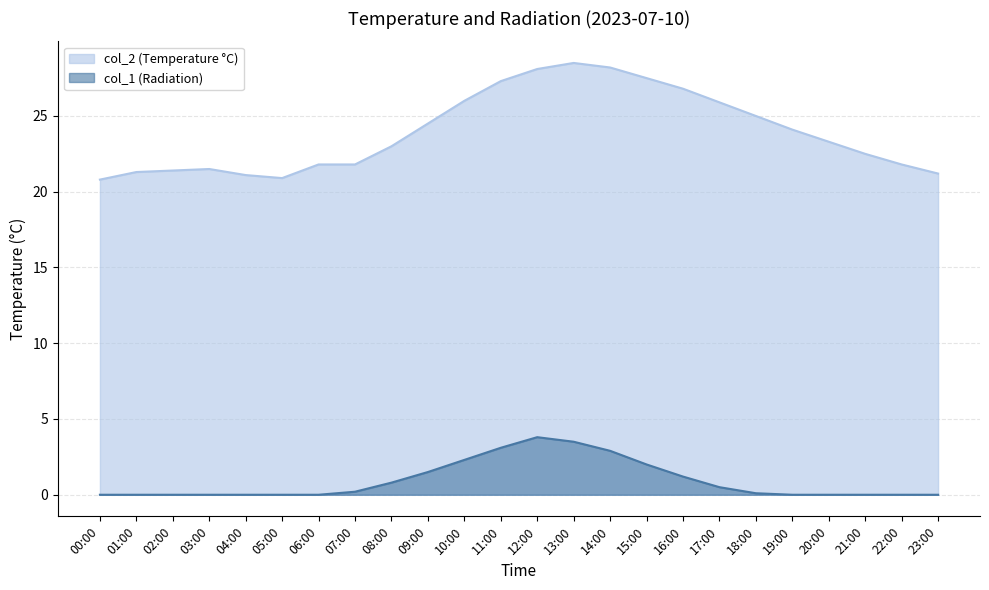

At which label is col_1 closest to 1?

08:00